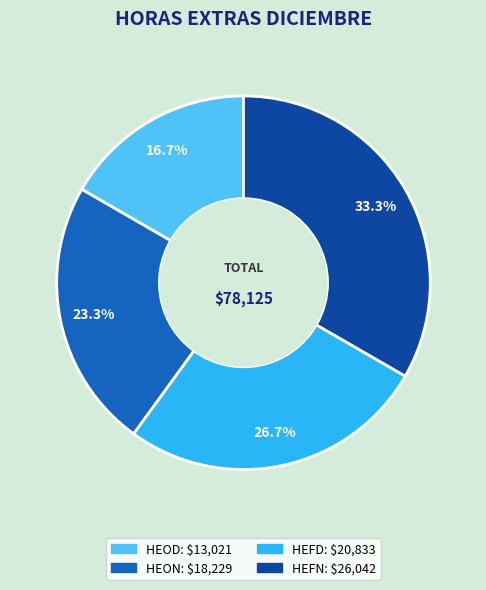

Which has a higher value, HEFD or HEOD?

HEFD